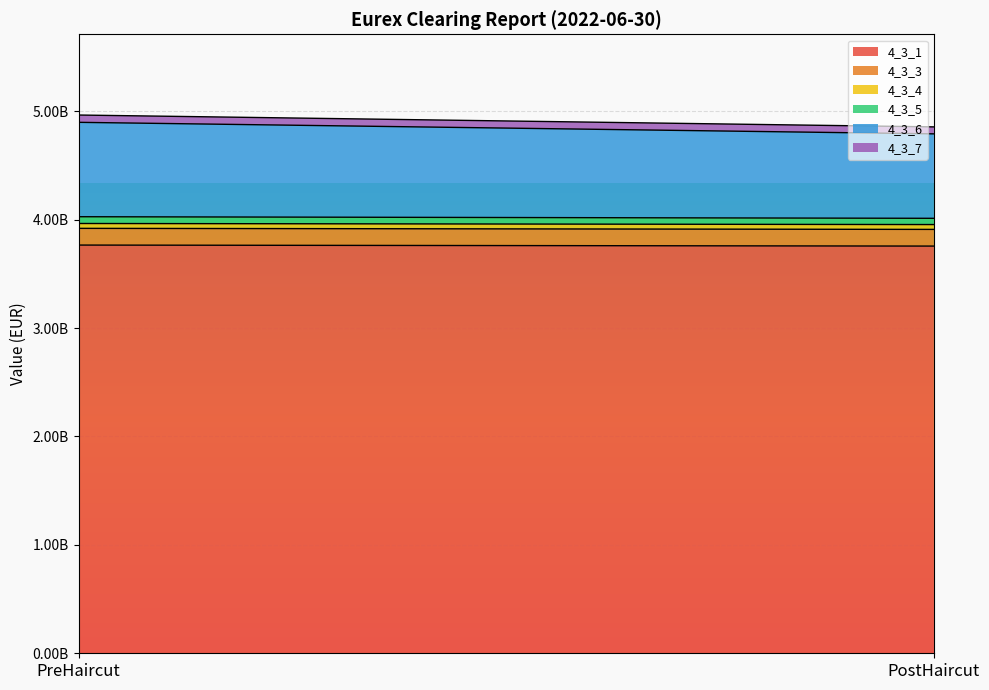

Reading left to right, extract all data points from this chart.

4_3_1: 3765115686.7	3755746003.4
4_3_3: 154228072.3	153844267.8
4_3_4: 44776037.9	44664610.5
4_3_5: 62487483.9	57606471.8
4_3_6: 870611387.9	779014083.7
4_3_7: 67333206.0	64263558.2